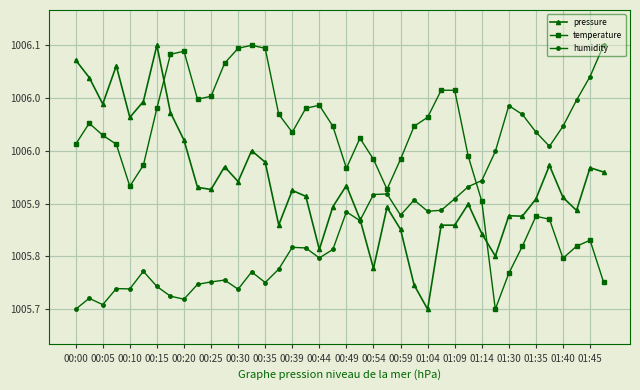

What are all the series names shown in the legend?

pressure, temperature, humidity